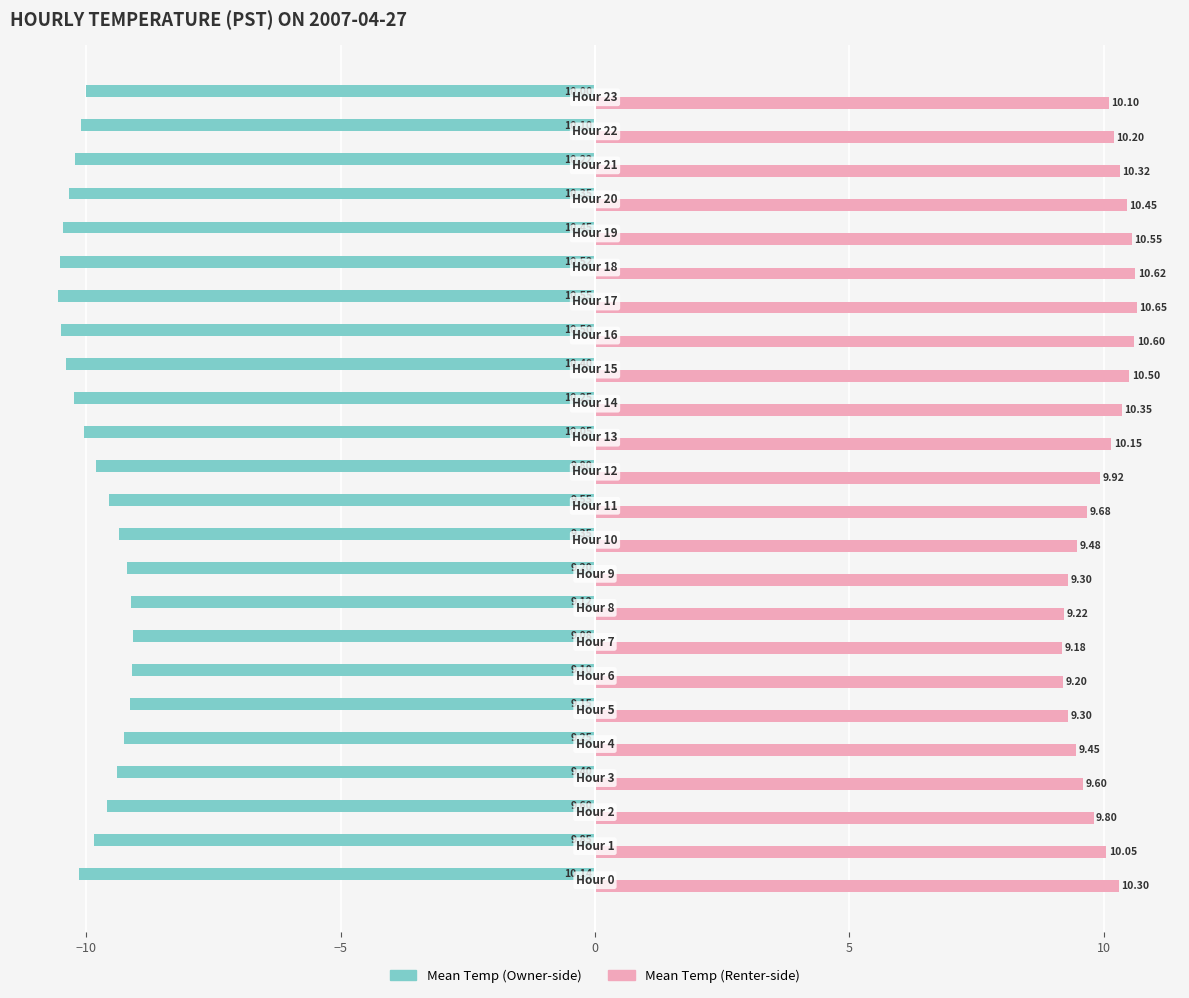

At how many categories does at least one series exceed 0?

24